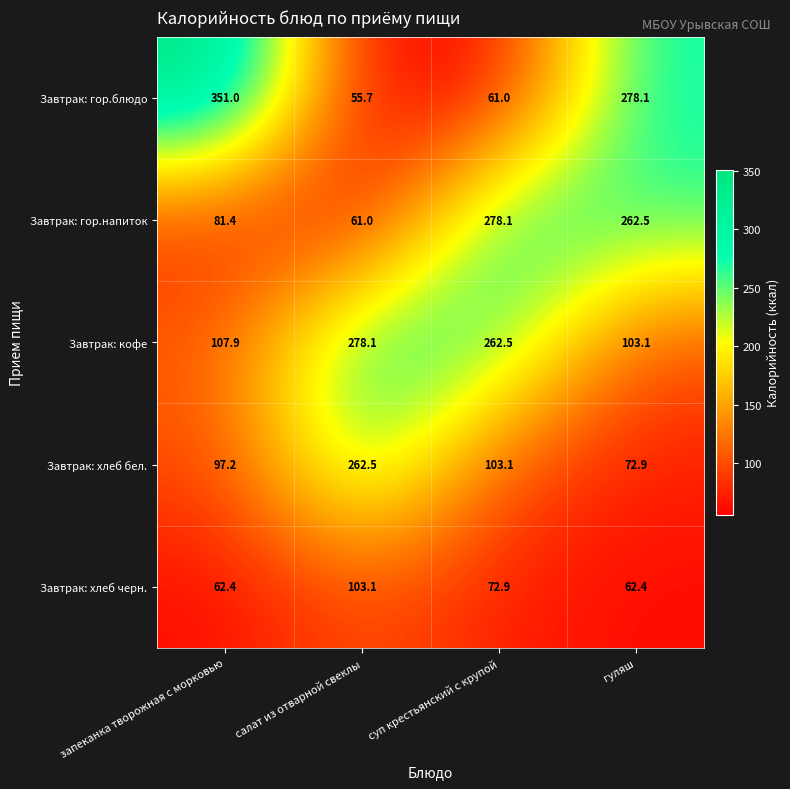

What is the maximum value shown in the chart?

351.0